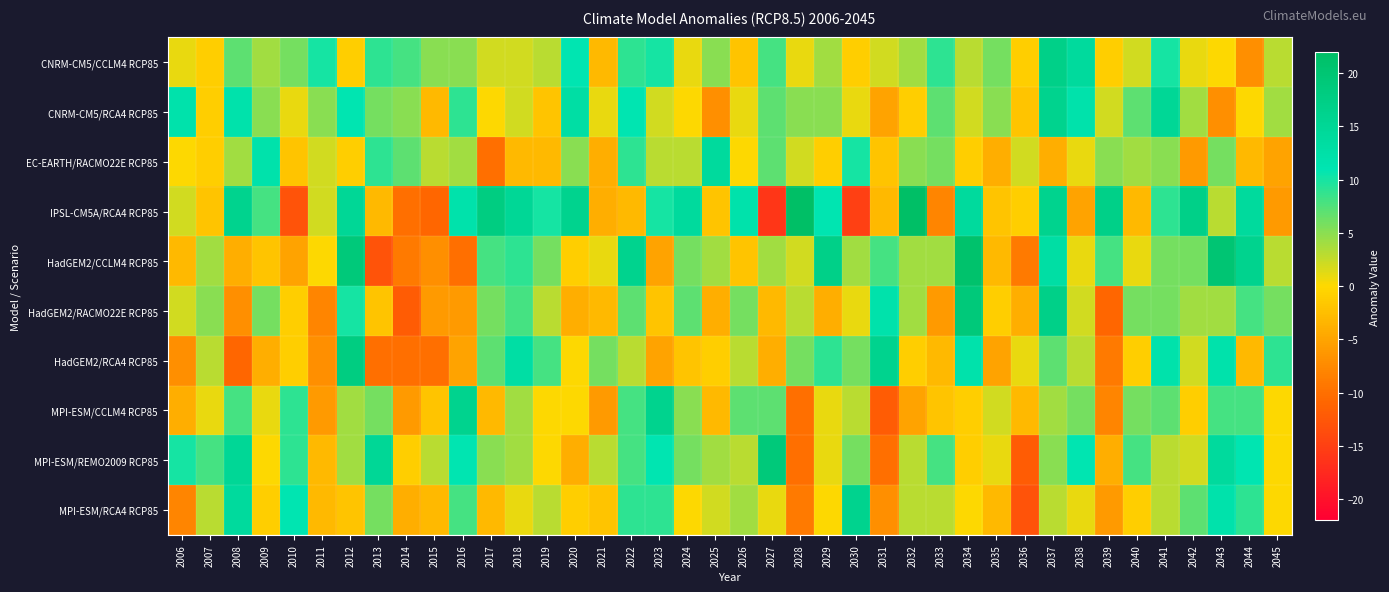

At how many categories does at least one series exceed 10?

29